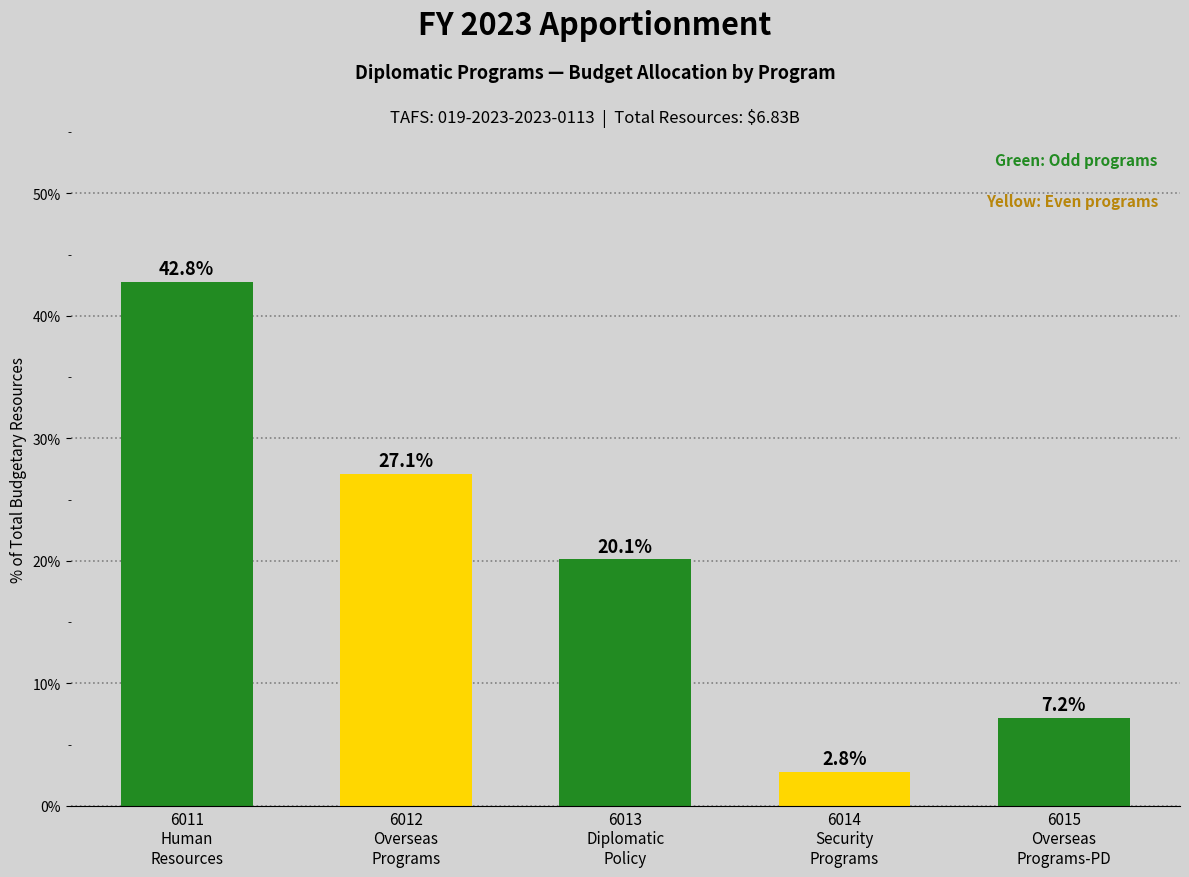

What is the approximate value at 6013
Diplomatic
Policy?

20.1